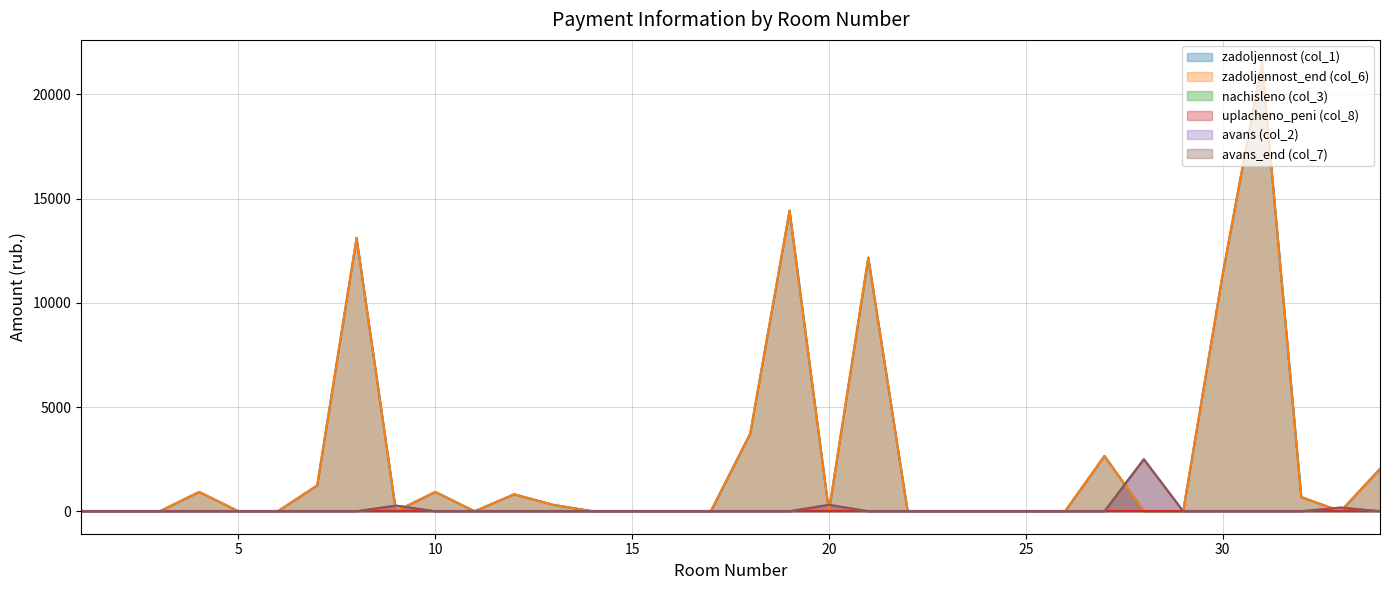

True or false: zadoljennost (col_1) has more than 2 interior local peaks.

True